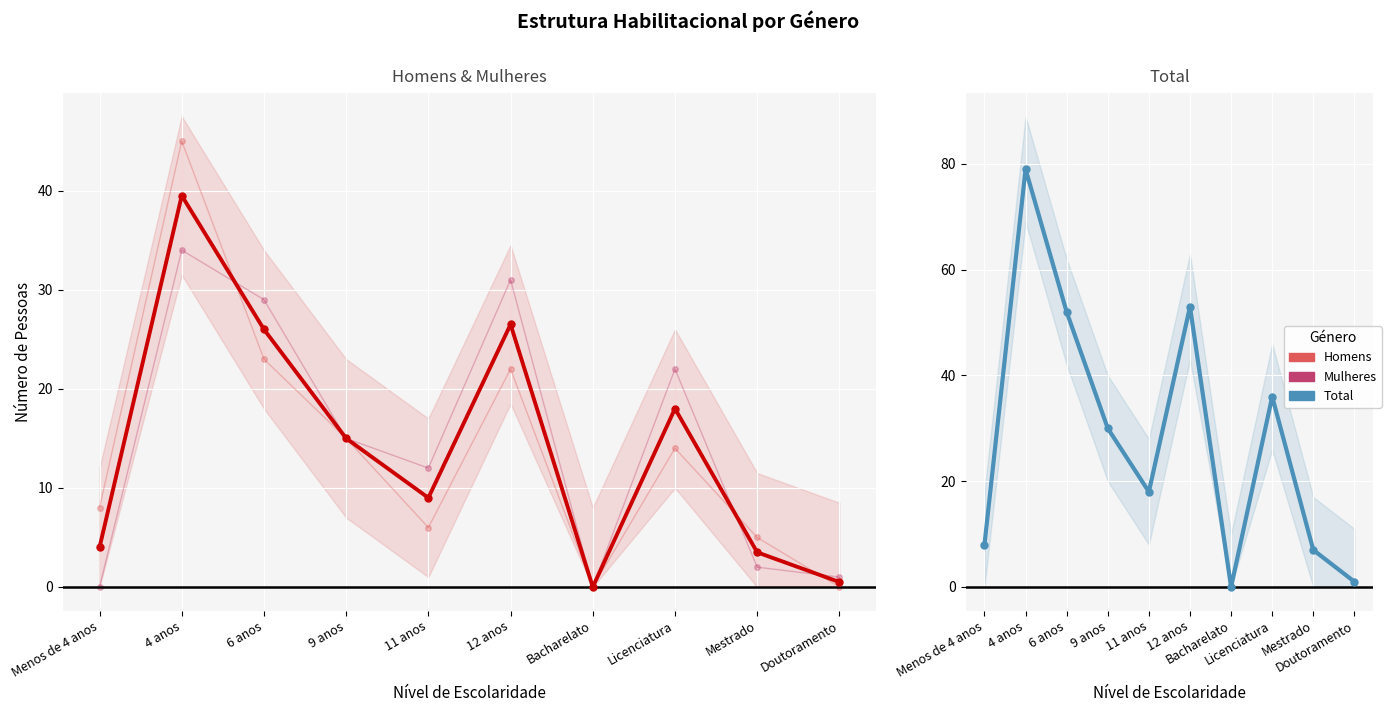

Rank the series at 9 anos from highest to lowest value.

Total, Homens, Mulheres, Média